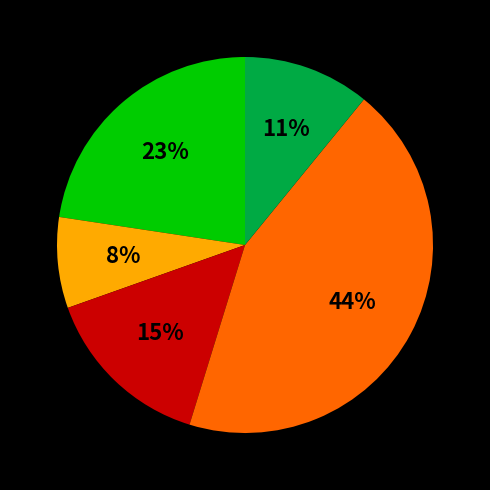

Is there any slice that represents more than half of the pie?

No